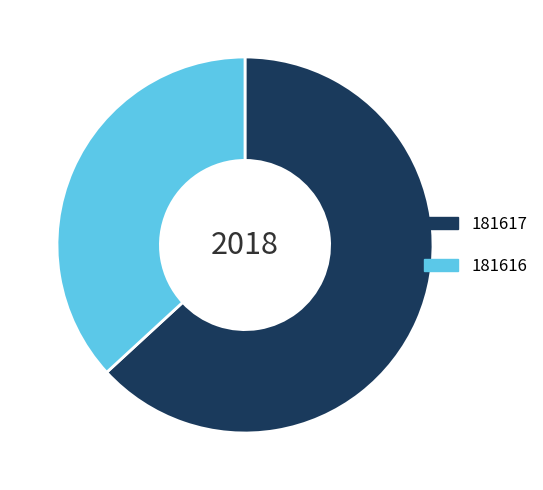

Approximately how many times larger is the value at 181617 compared to 181616?

1.7